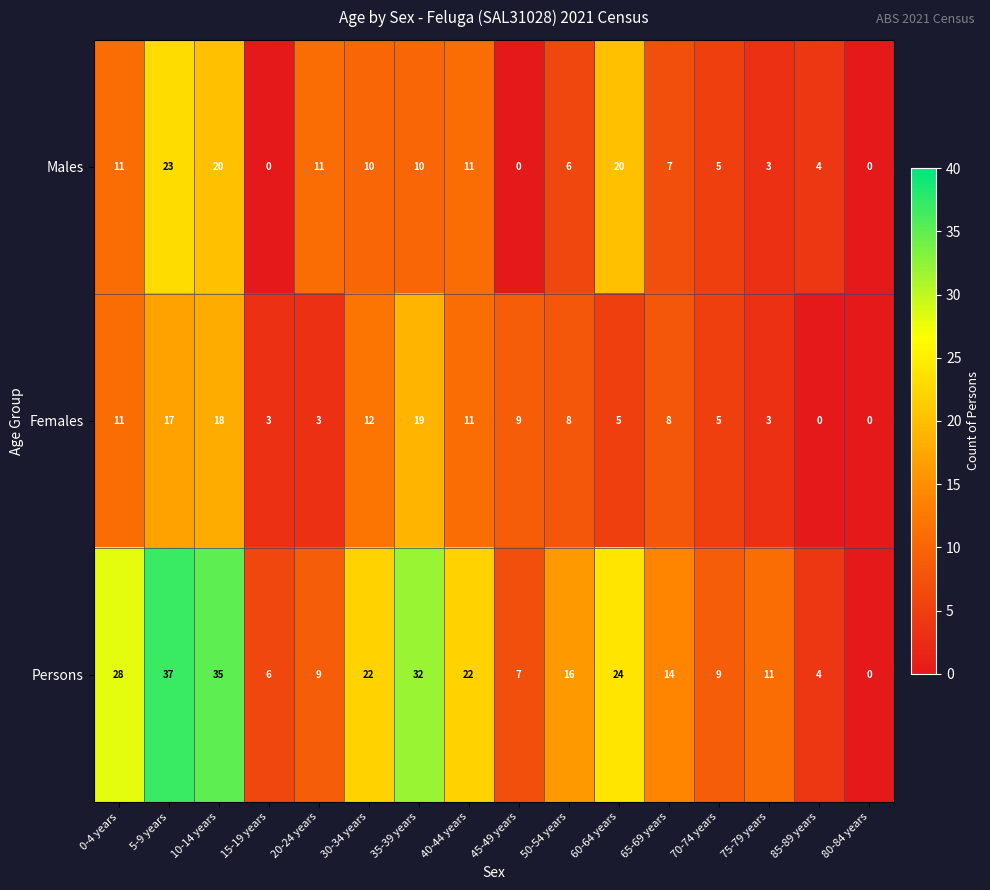

Rank the series at 15-19 years from lowest to highest value.

Males, Females, Persons